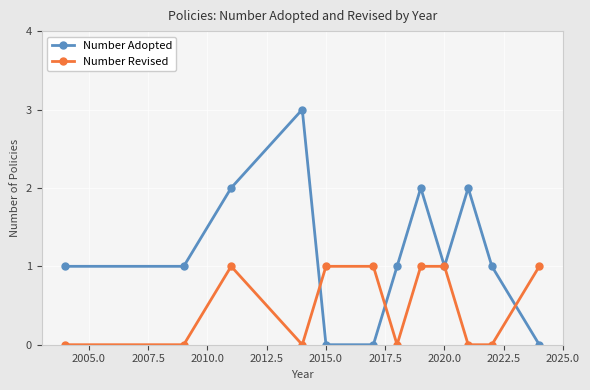

Reading left to right, what are all the values shown in this chart?

Number Adopted: 1	1	2	3	0	0	1	2	1	2	1	0
Number Revised: 0	0	1	0	1	1	0	1	1	0	0	1